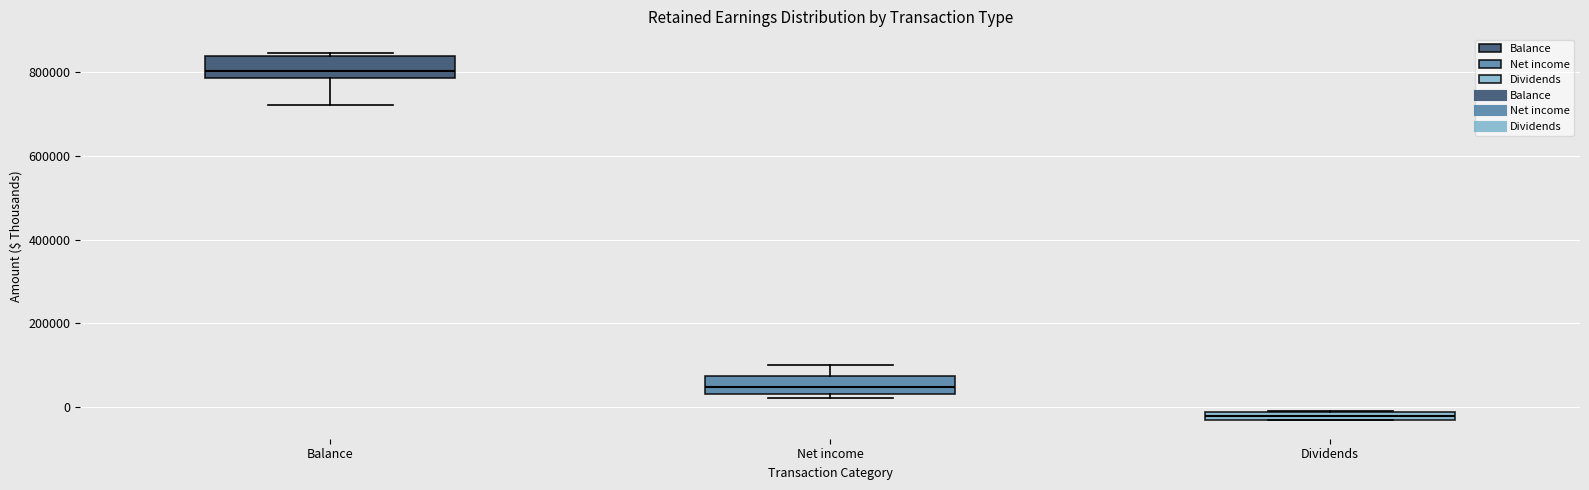

Which box has the highest median line?

Balance